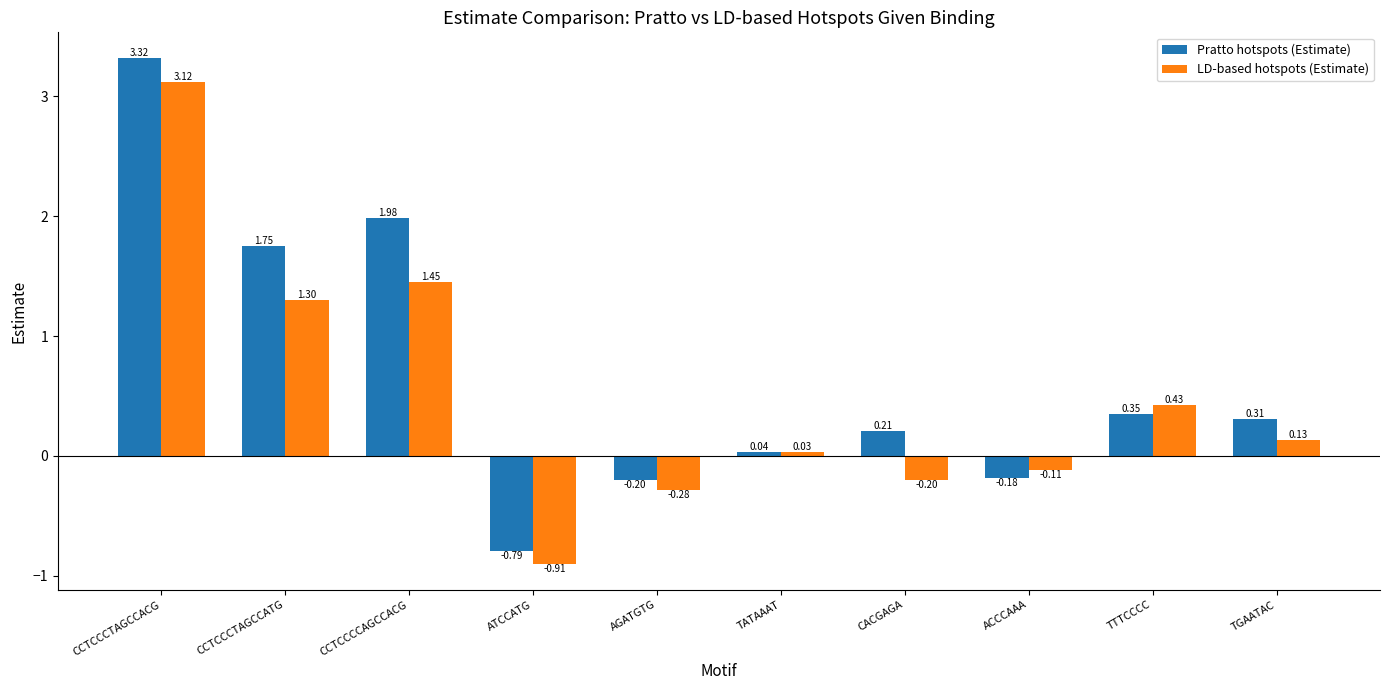

What is the sum of the LD-based hotspots (Estimate) values at AGATGTG and CACGAGA?

-0.5